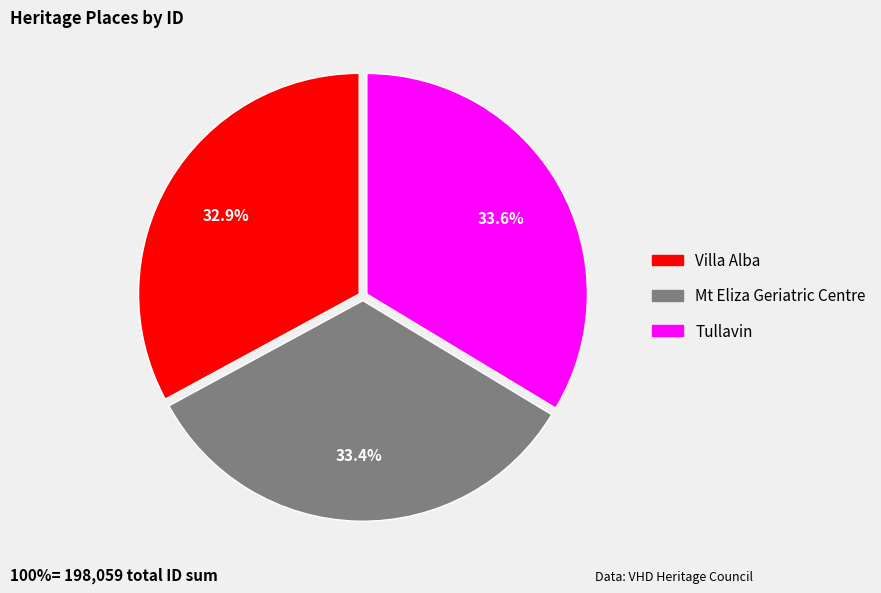

How many slices are in this pie chart?

3